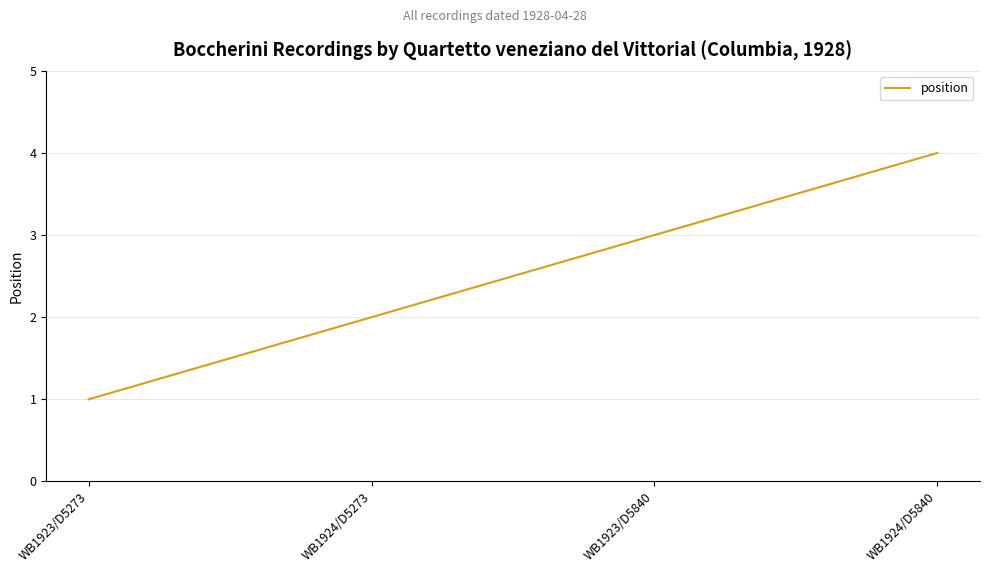

Rank the categories by value from lowest to highest.

WB1923/D5273, WB1924/D5273, WB1923/D5840, WB1924/D5840